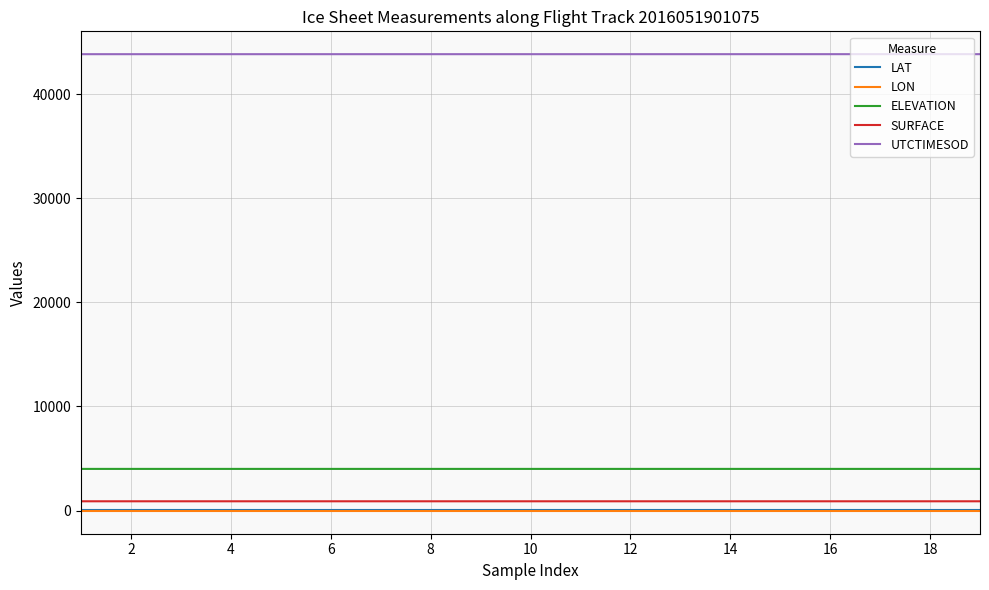

Which series has the largest total across all categories?

UTCTIMESOD